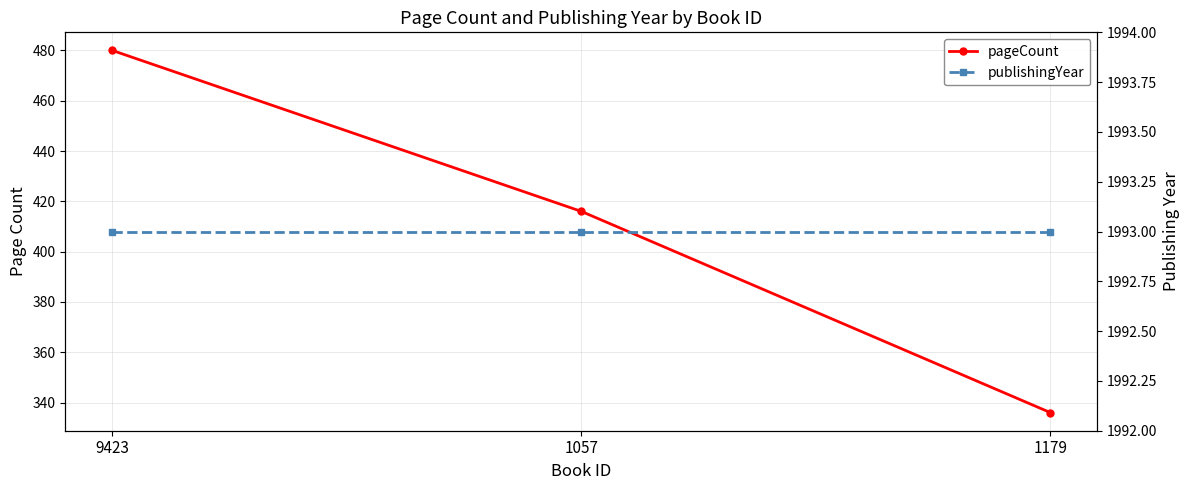

At which category is the sum across all series the highest?

9423